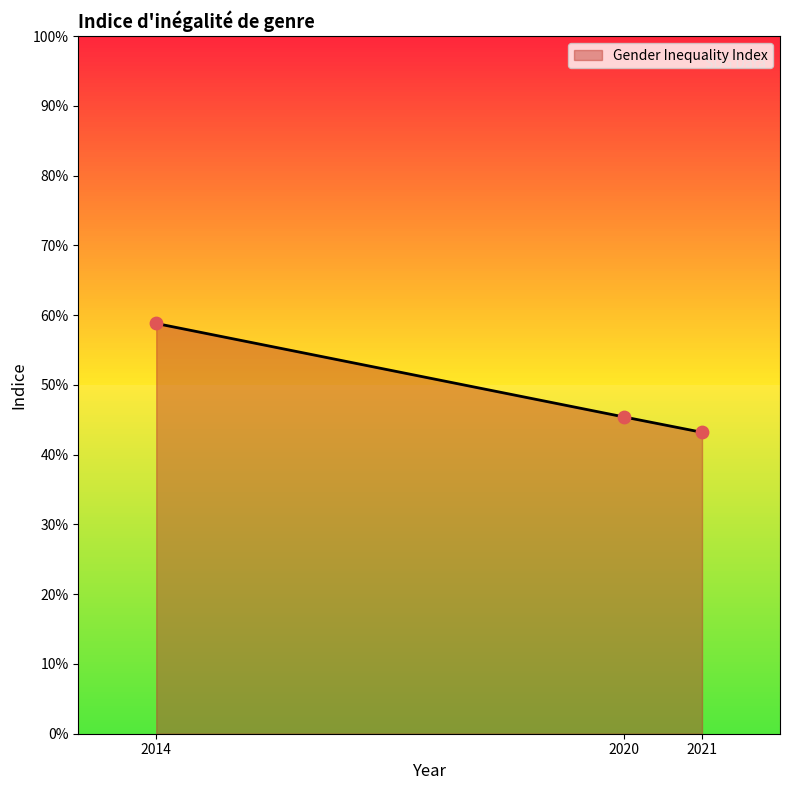

Between 2021 and 2014, which is larger?

2014